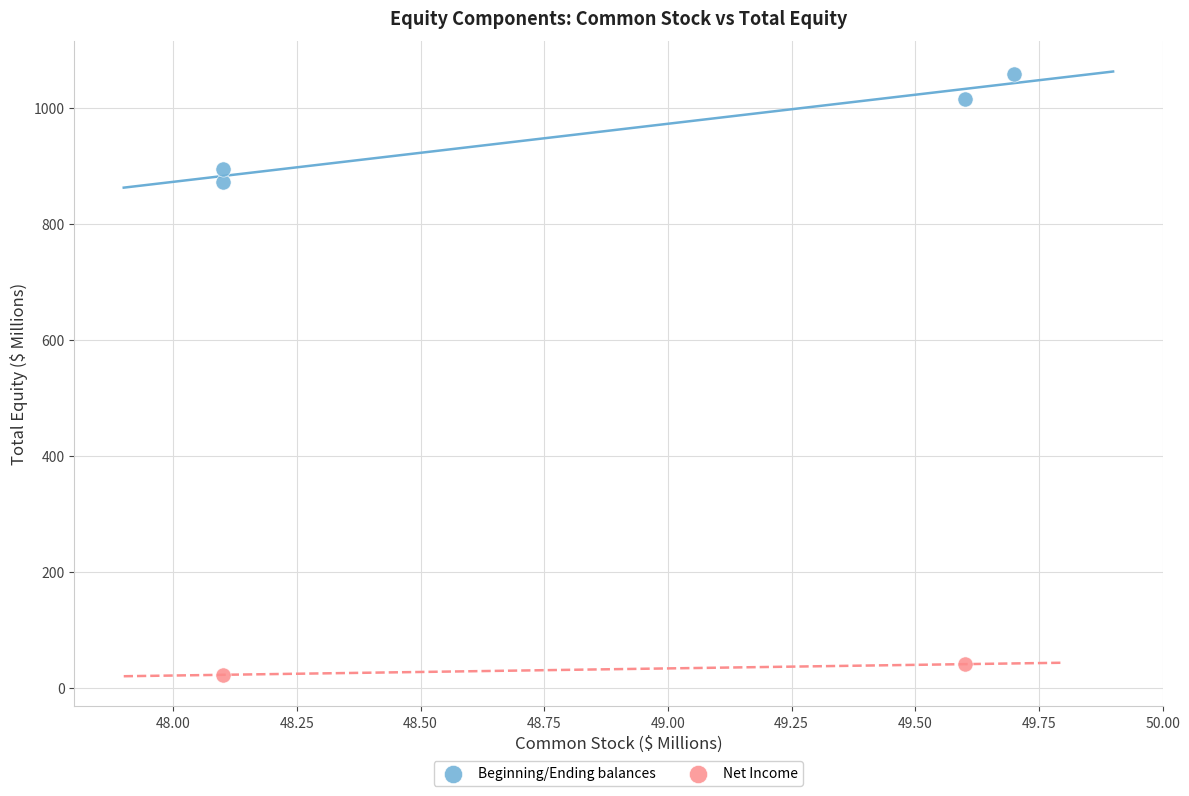

What are all the series names shown in the legend?

Beginning/Ending balances, Net Income